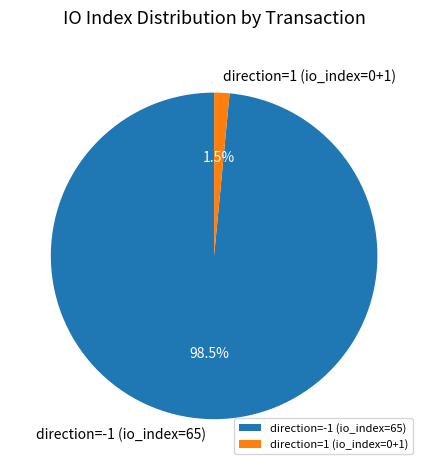

Between direction=1 (io_index=0+1) and direction=-1 (io_index=65), which is larger?

direction=-1 (io_index=65)